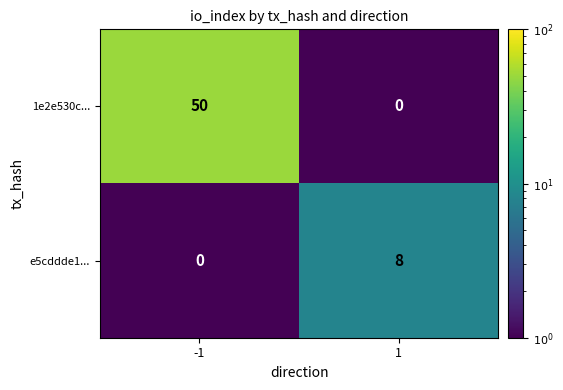

Which series has the widest spread of values?

1e2e530c...